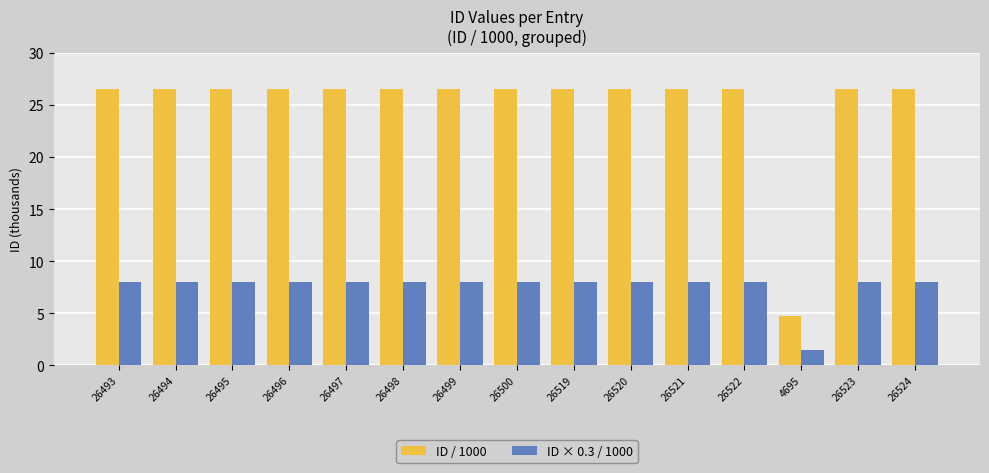

What is the total value across all series at 26500?

34.5